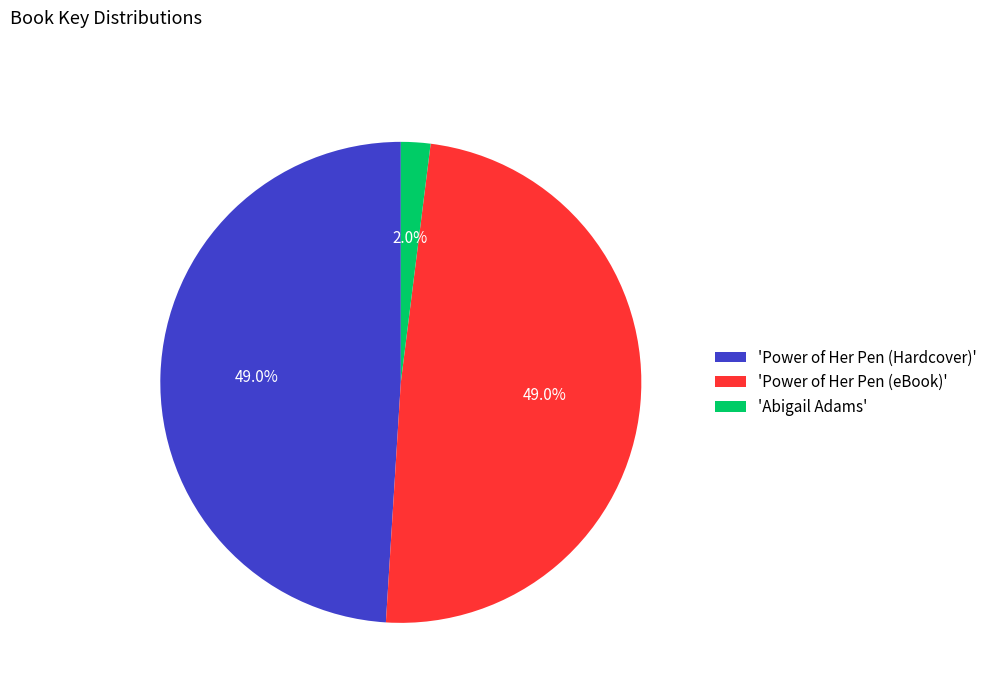

Which category has the smallest portion of the pie?

'Abigail Adams'